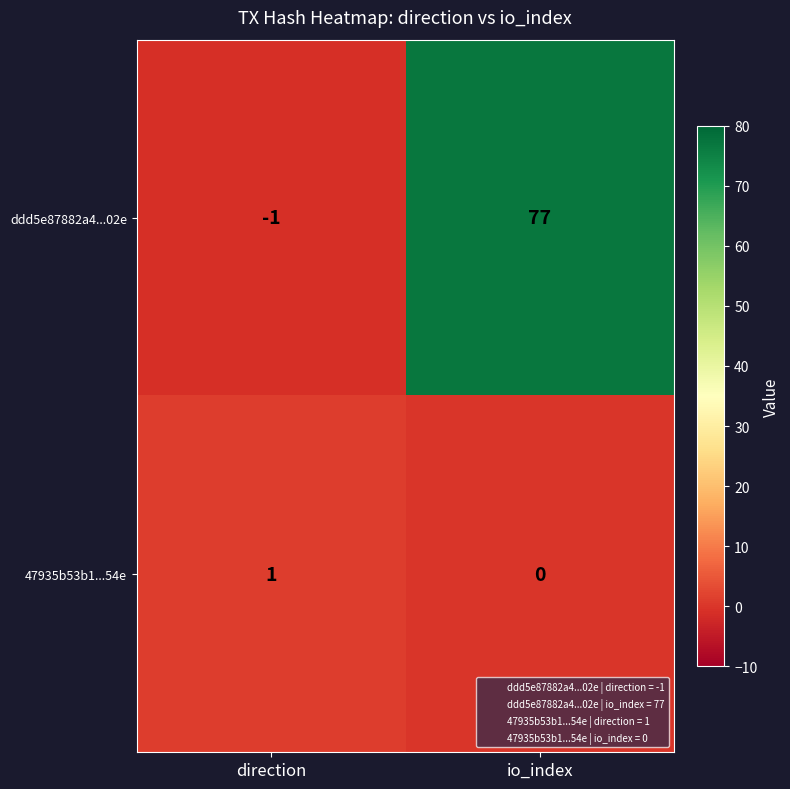

How many data points does each series have?

2